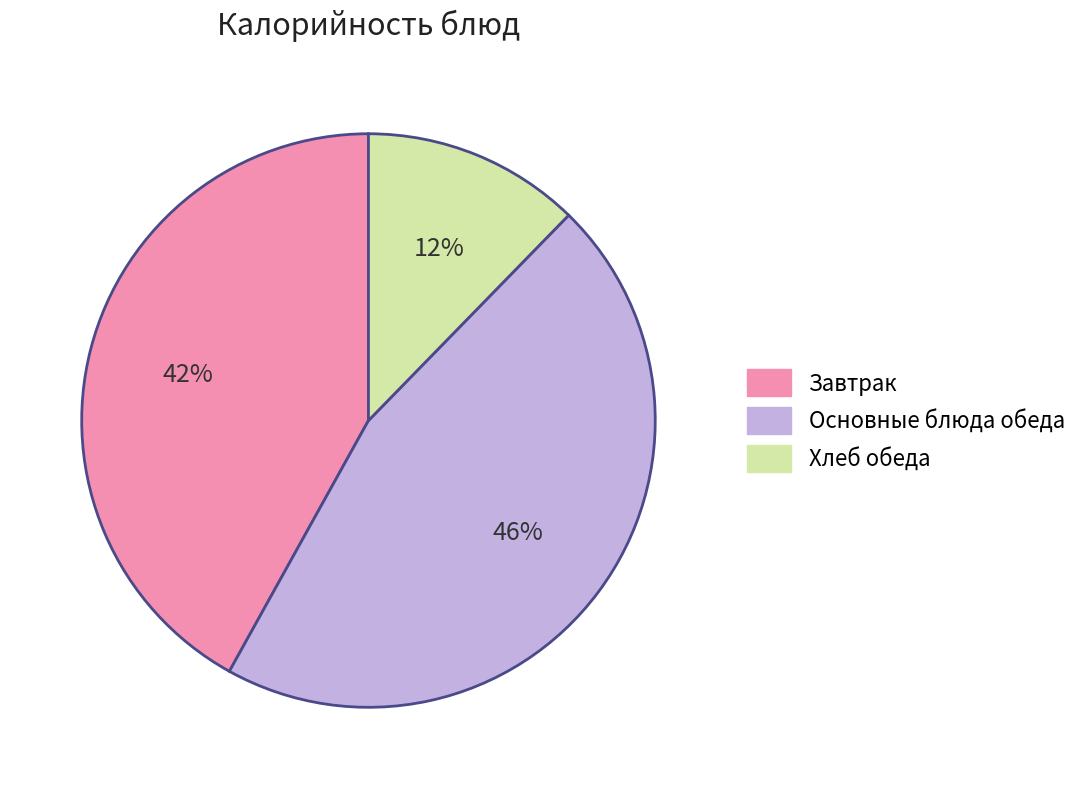

The Хлеб обеда slice represents 27% of the pie. True or false?

False